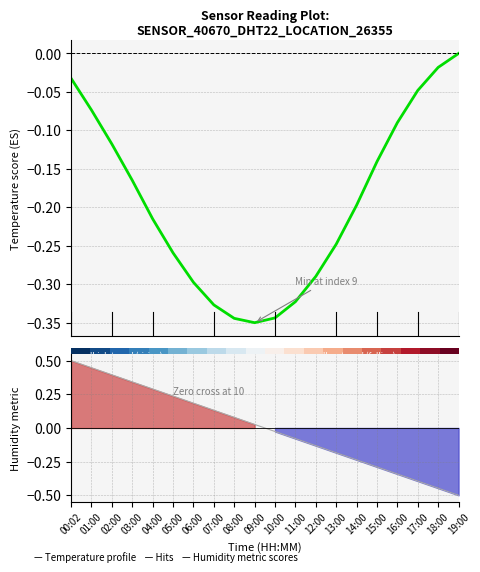

At which category does Temperature profile reach its first local valley?

09:00